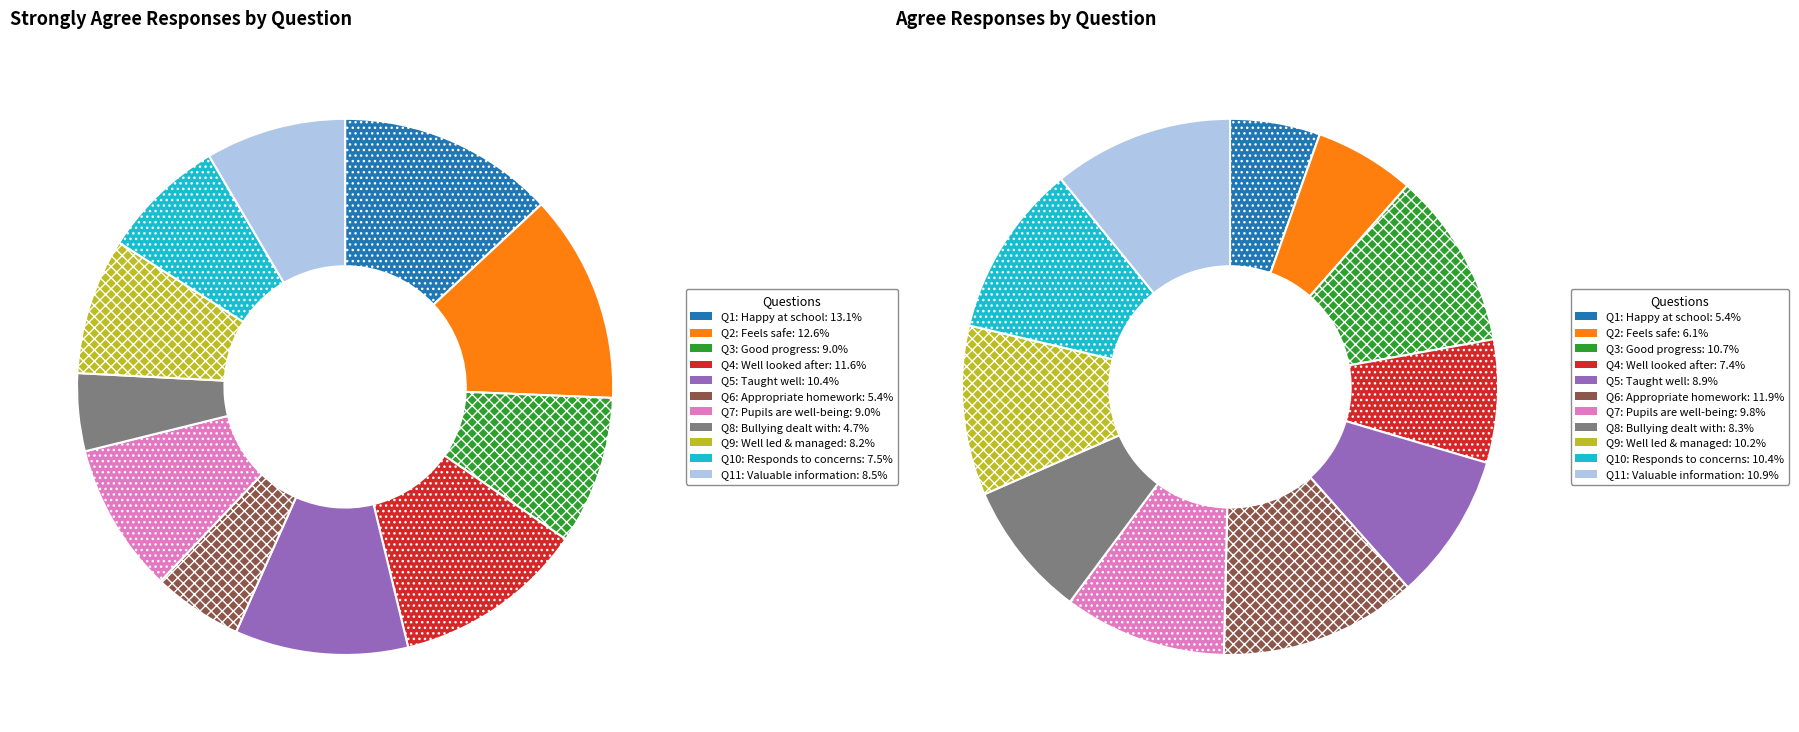

Does any single category account for the majority?

No